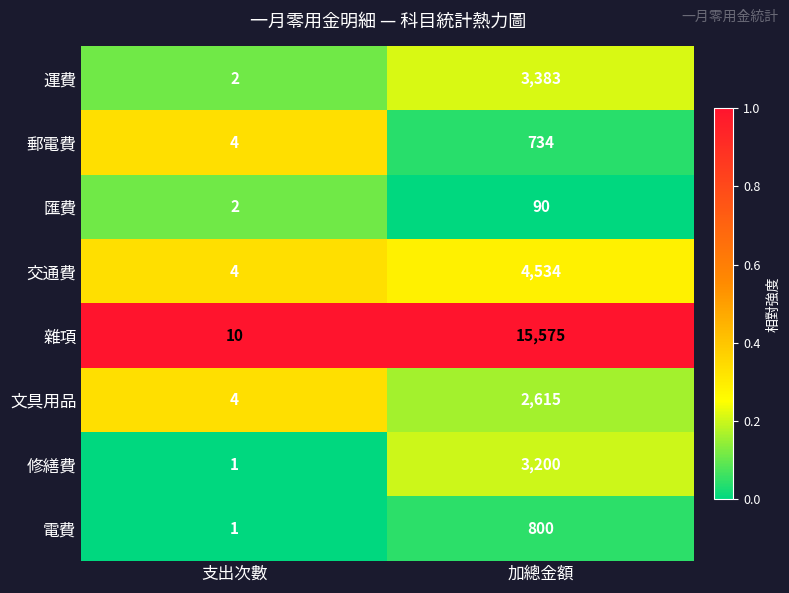

Reading left to right, list all the values displayed in this chart.

運費: 2	3383
郵電費: 4	734
匯費: 2	90
交通費: 4	4534
雜項: 10	15575
文具用品: 4	2615
修繕費: 1	3200
電費: 1	800